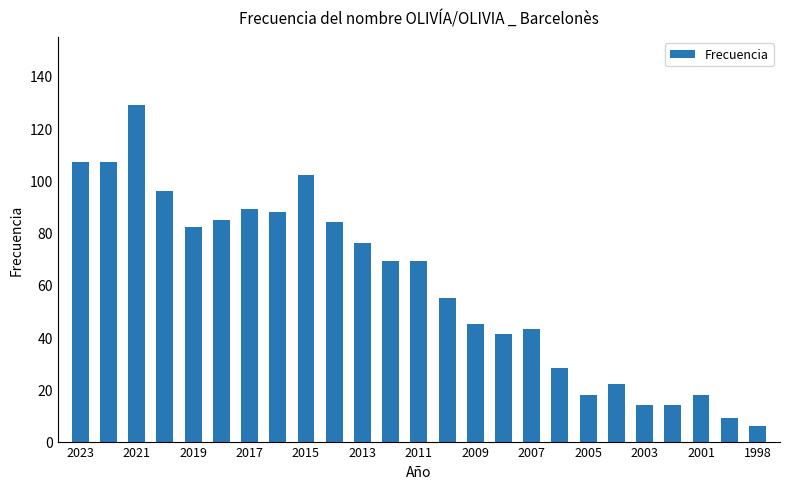

What is the difference between the maximum and minimum values?

123